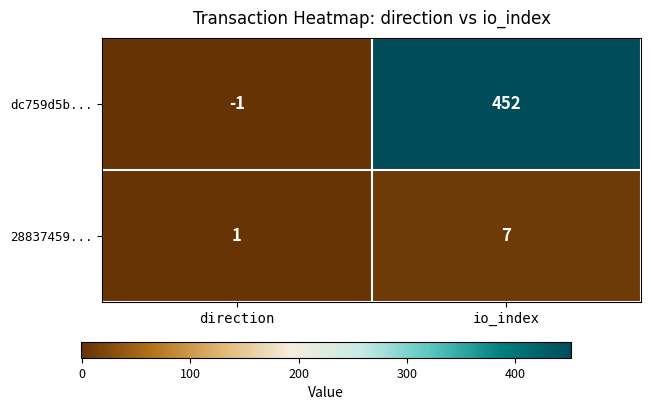

Read the 28837459... value at io_index.

7